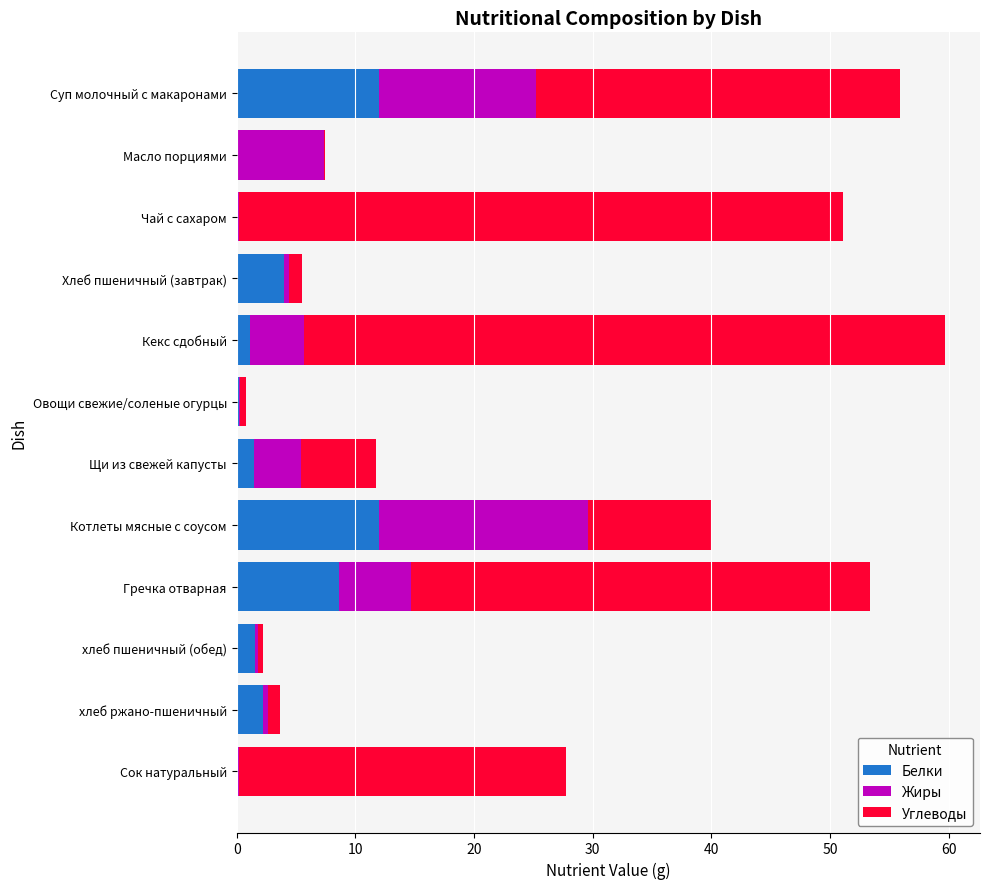

Is it true that Белки equals 2.2 at хлеб ржано-пшеничный?

True